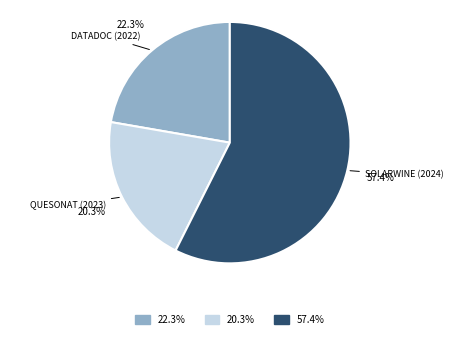

Is there a majority slice in this chart?

Yes